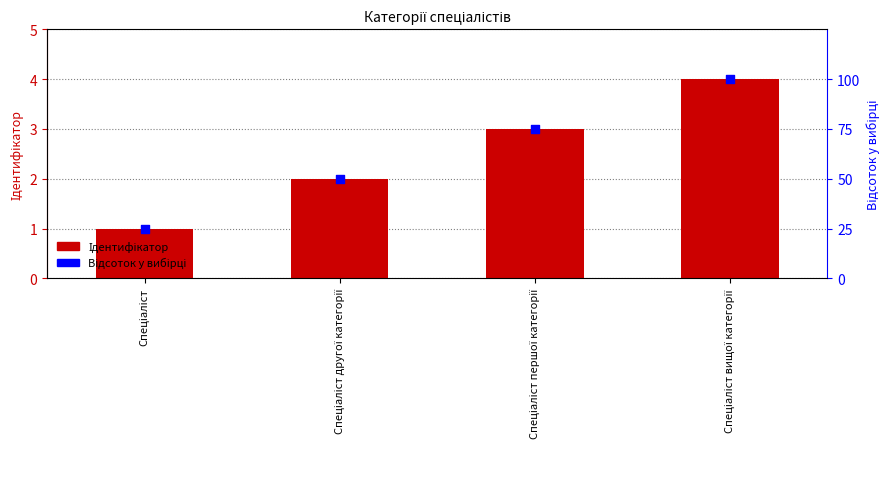

What is the total value across all series at Спеціаліст другої категорії?

52